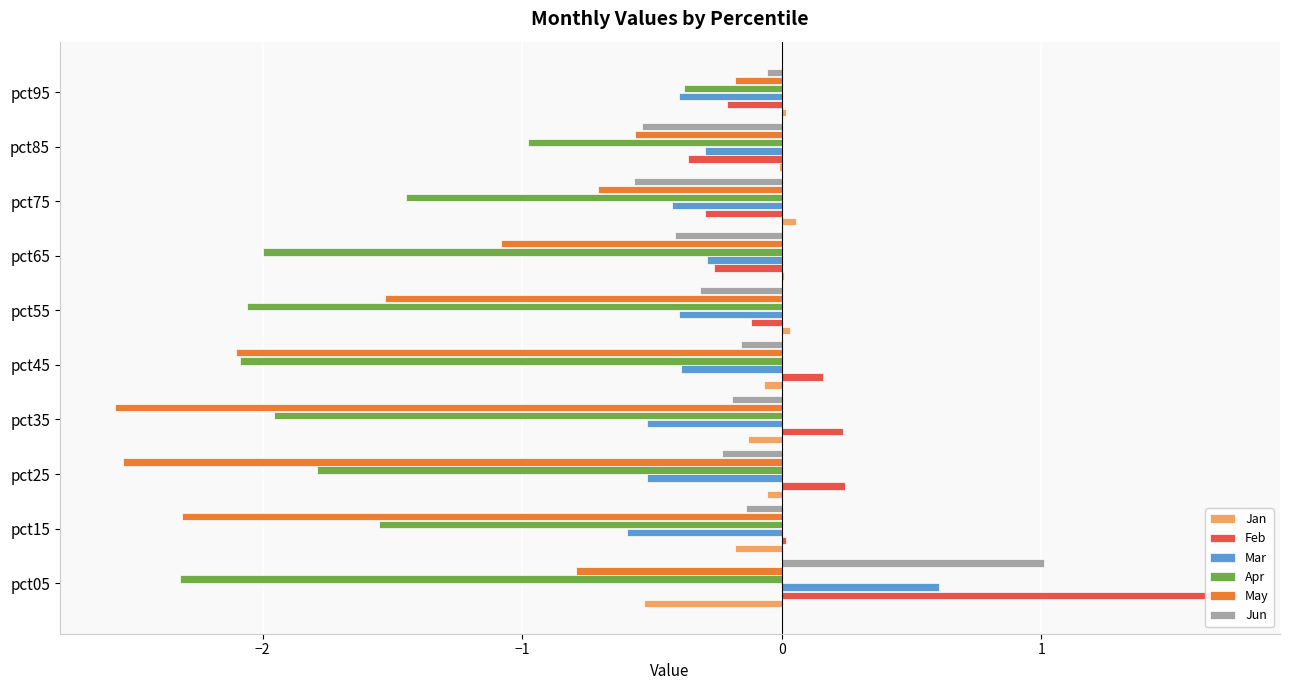

Is it true that Jun equals -0.2 at pct15?

False